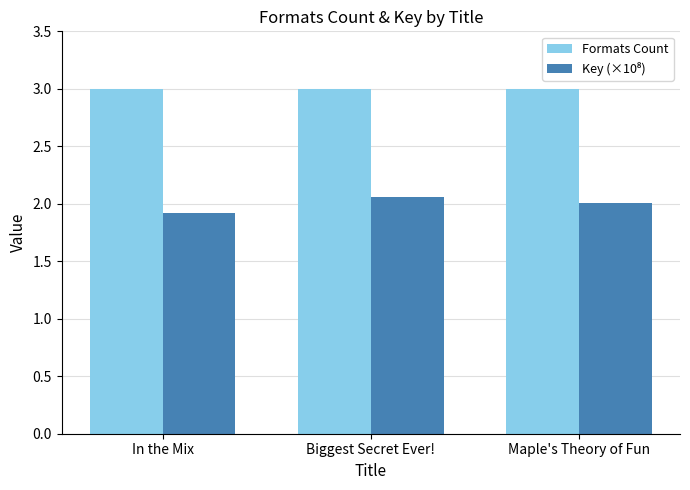

At how many categories does at least one series exceed 1?

3